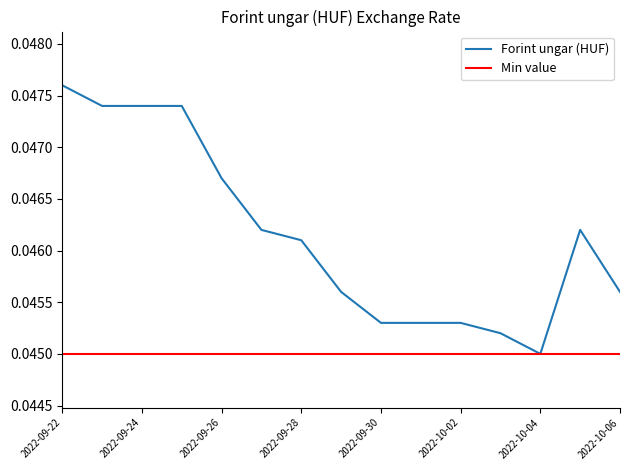

Is it true that the value at 2022-10-02 is 0.0?

False